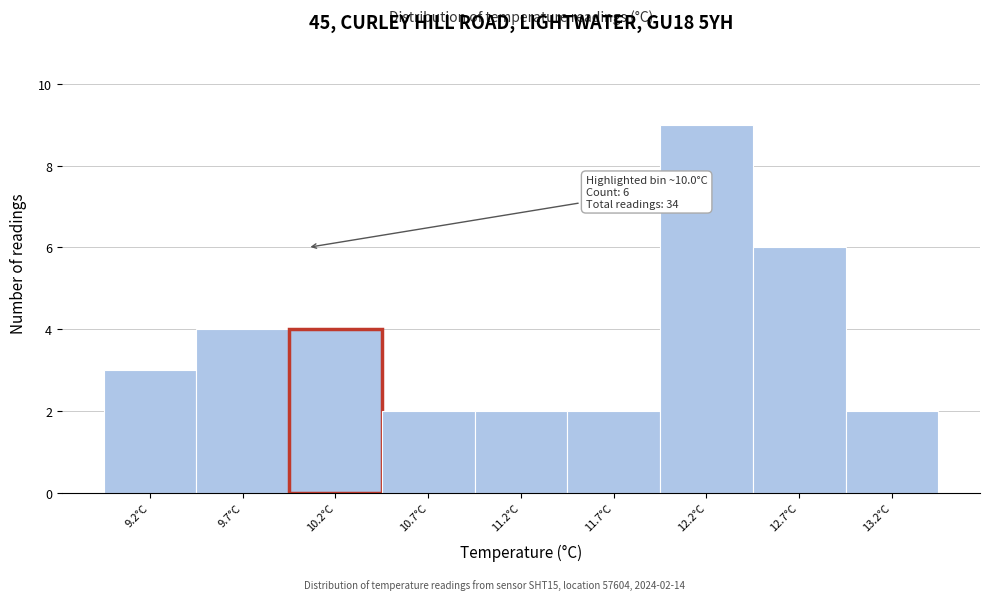

Reading right to left, list all the values displayed in this chart.

2	6	9	2	2	2	4	4	3